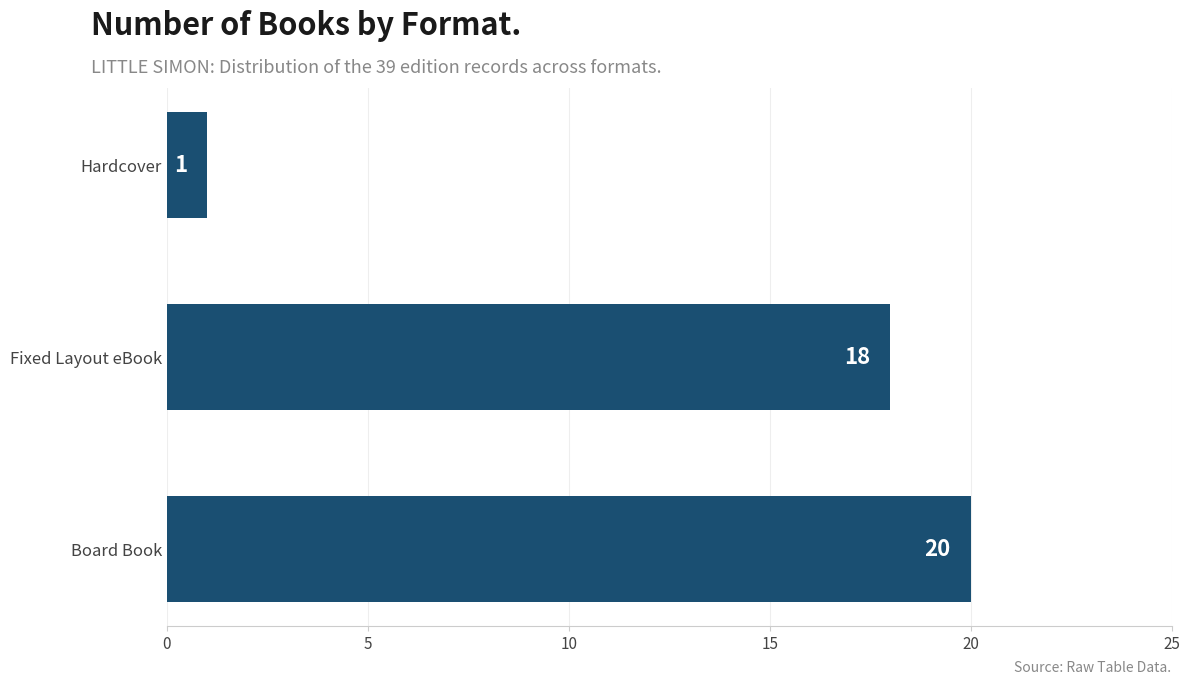

List the labels in order of value, smallest first.

Hardcover, Fixed Layout eBook, Board Book